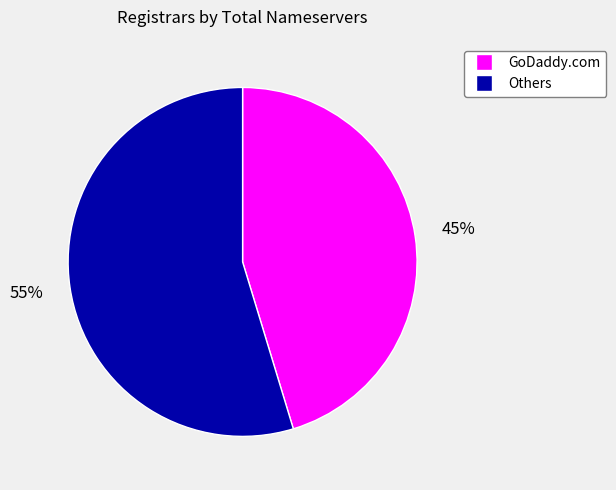

Is there a majority slice in this chart?

Yes